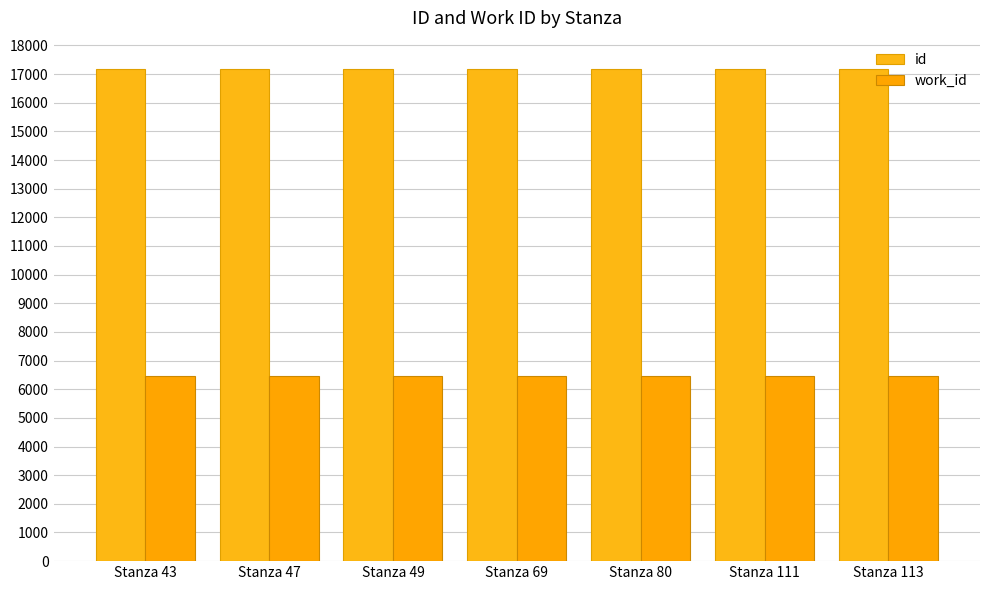

Which category has the highest value in the work_id series?

Stanza 43